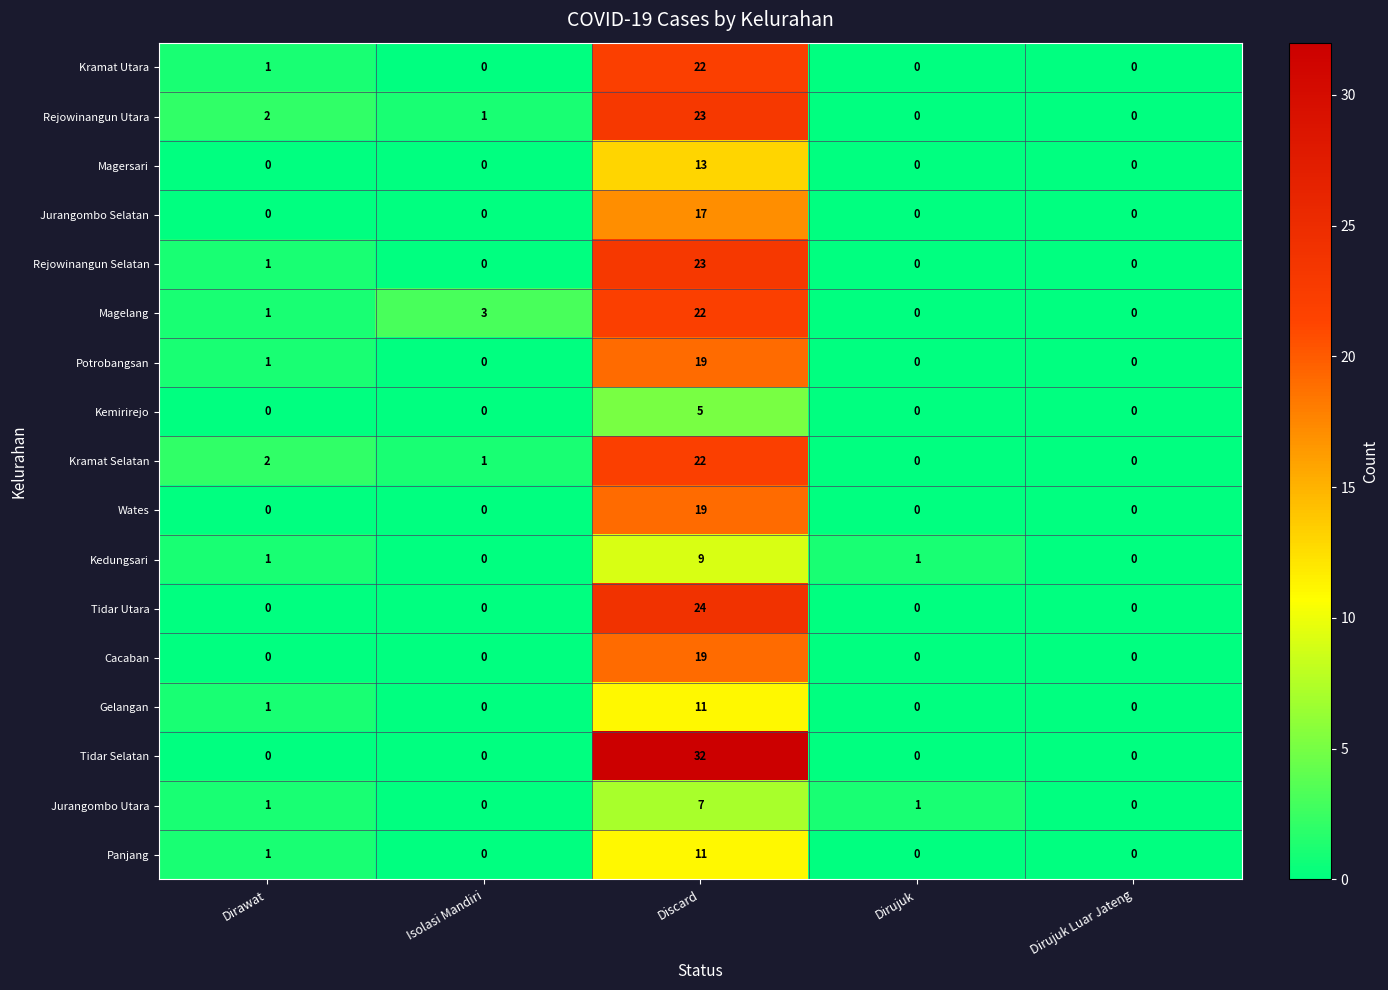

Which series has the largest range (max minus min)?

Tidar Selatan